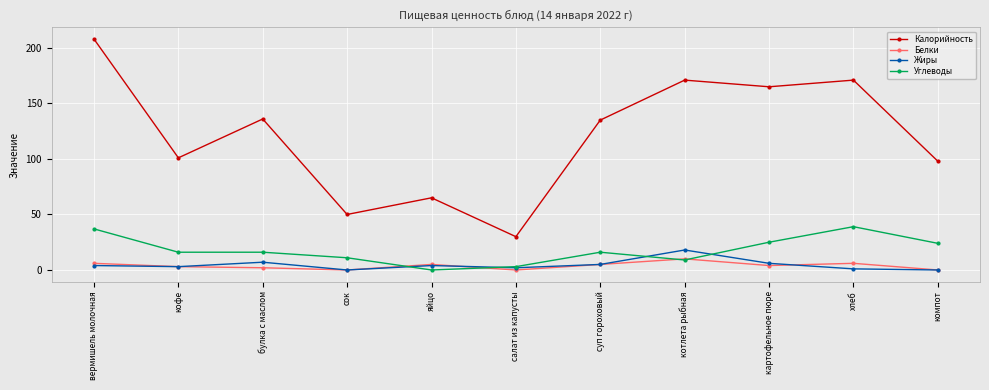

How many distinct data groups are displayed?

4